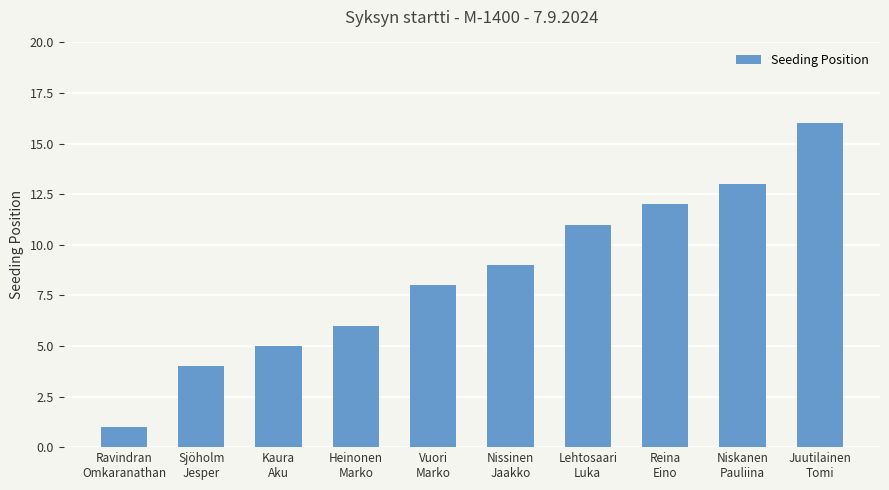

Which category has the highest value across all series?

Juutilainen
Tomi